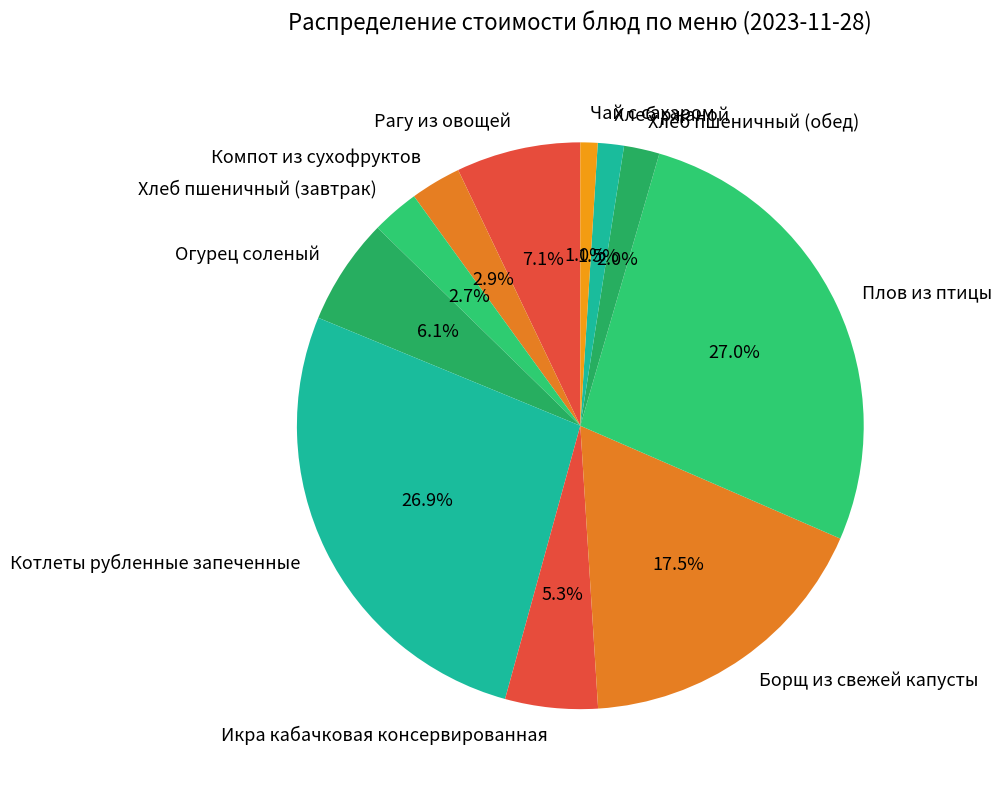

Which has a higher value, Рагу из овощей or Чай с сахаром?

Рагу из овощей